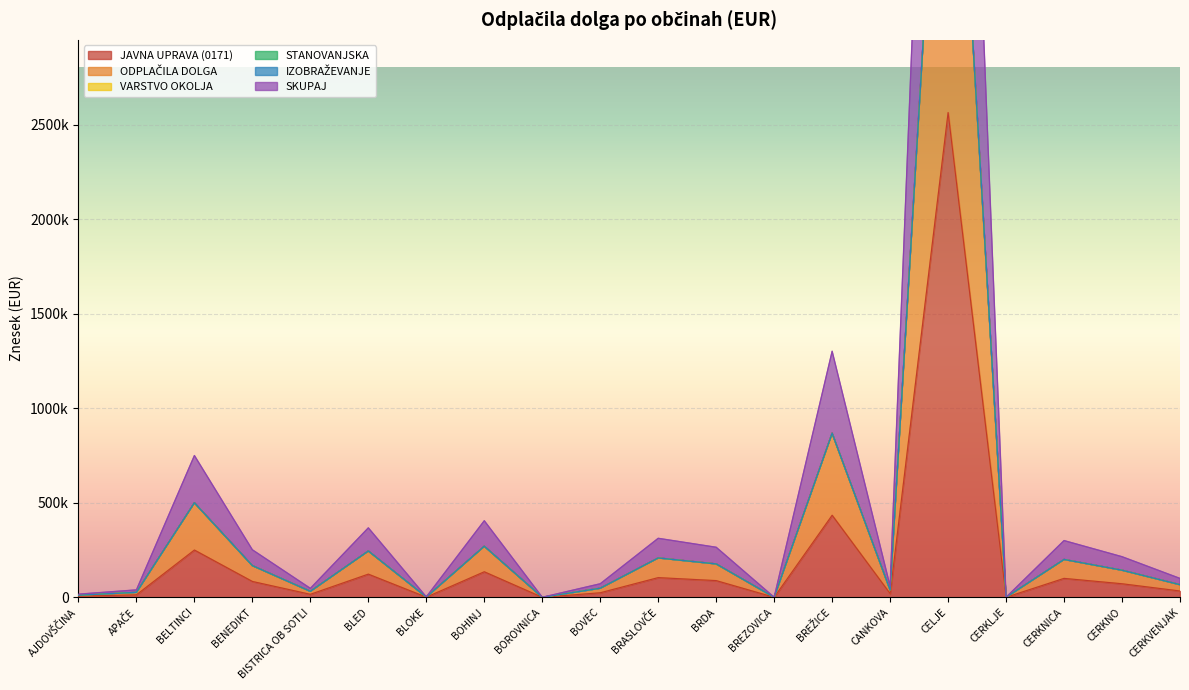

Is the value of JAVNA UPRAVA (0171) at APAČE greater than the value of SKUPAJ at CERKNO?

No